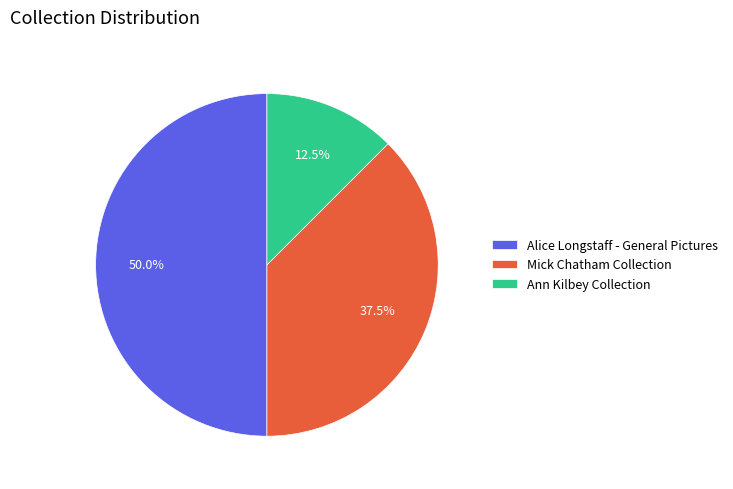

Rank the categories by value from lowest to highest.

Ann Kilbey Collection, Mick Chatham Collection, Alice Longstaff - General Pictures